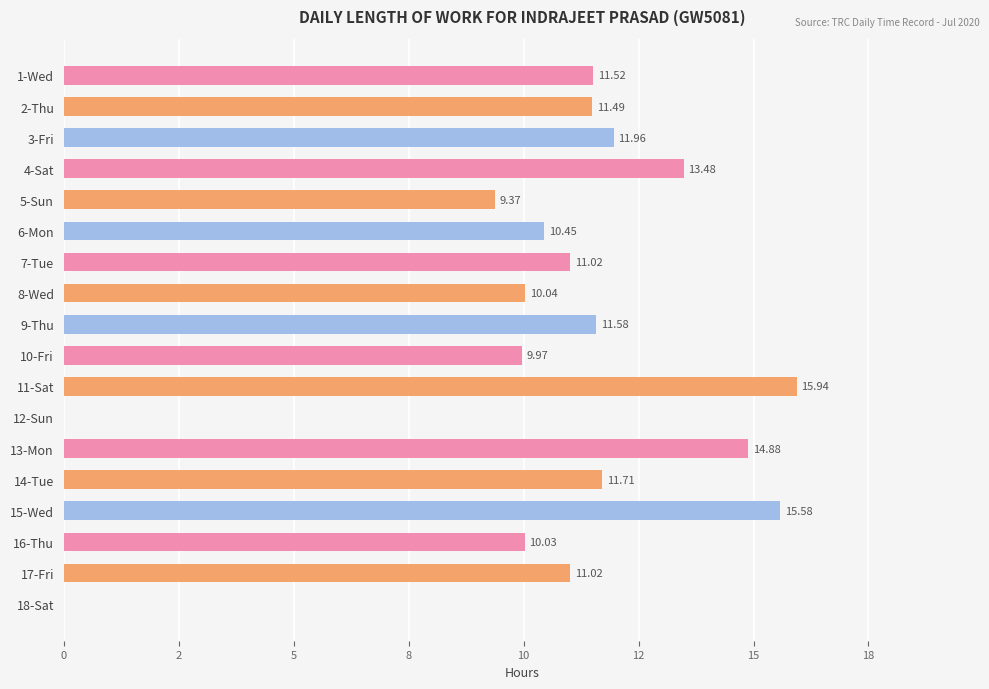

Are the bars horizontal?

Yes